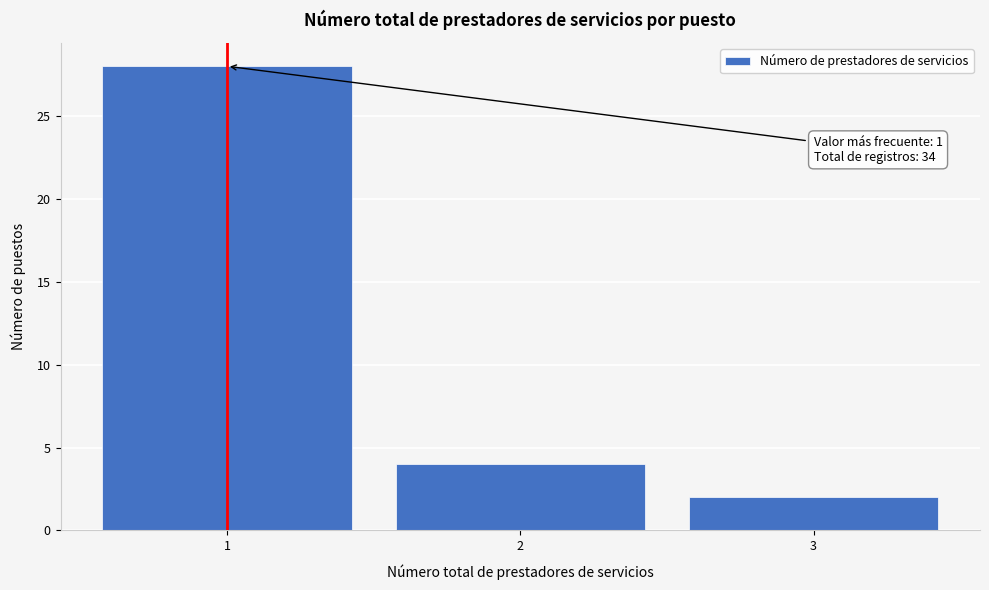

Reading left to right, transcribe all the data shown in this chart.

28	4	2